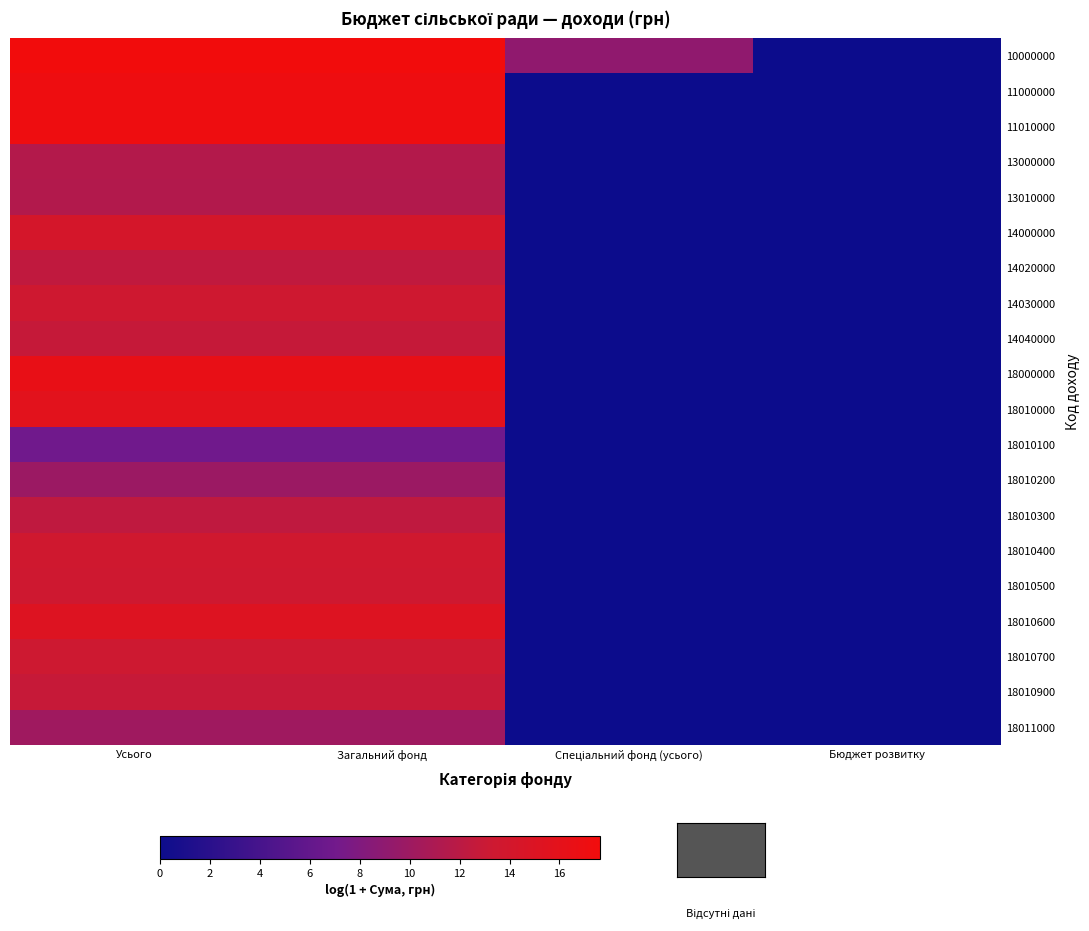

At how many categories does at least one series exceed 6?

3